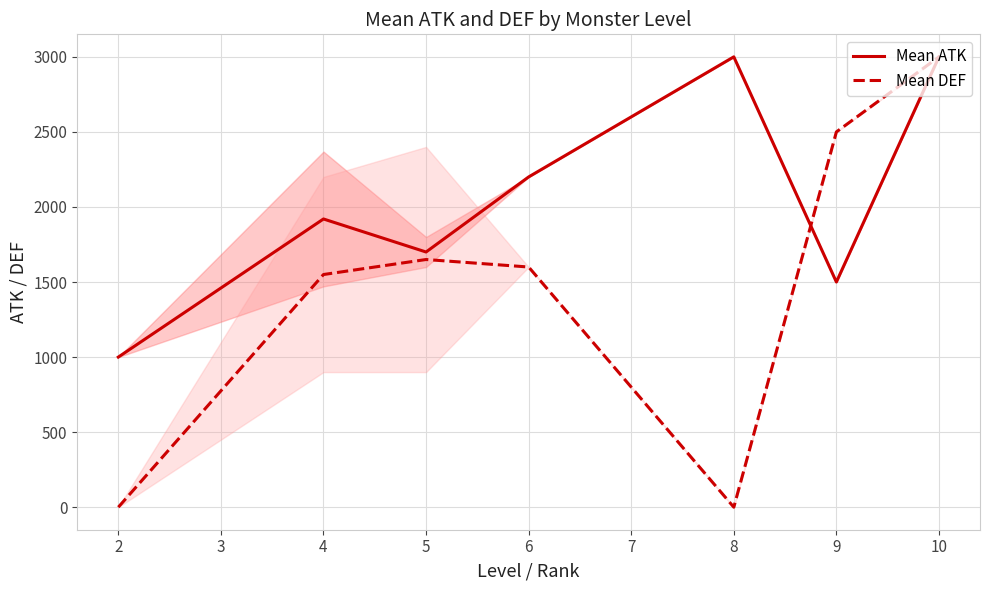

Where is the first local maximum for Mean DEF?

5